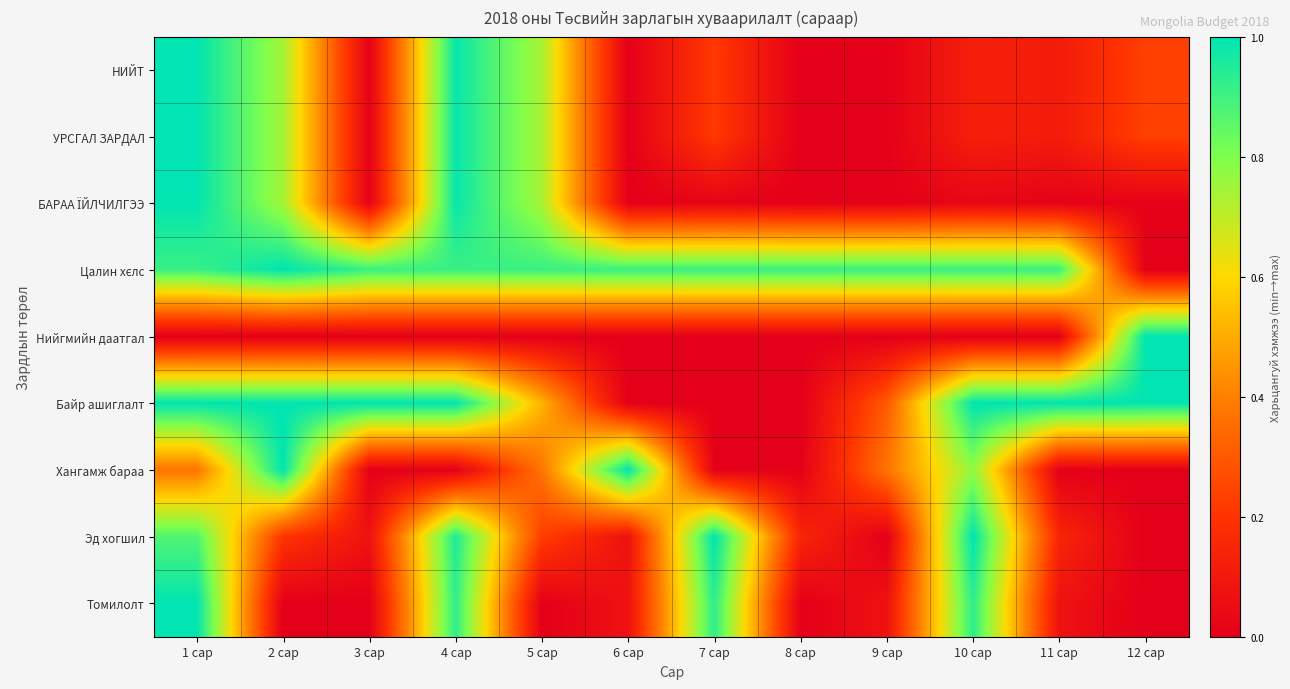

Count the number of data series in this chart.

9